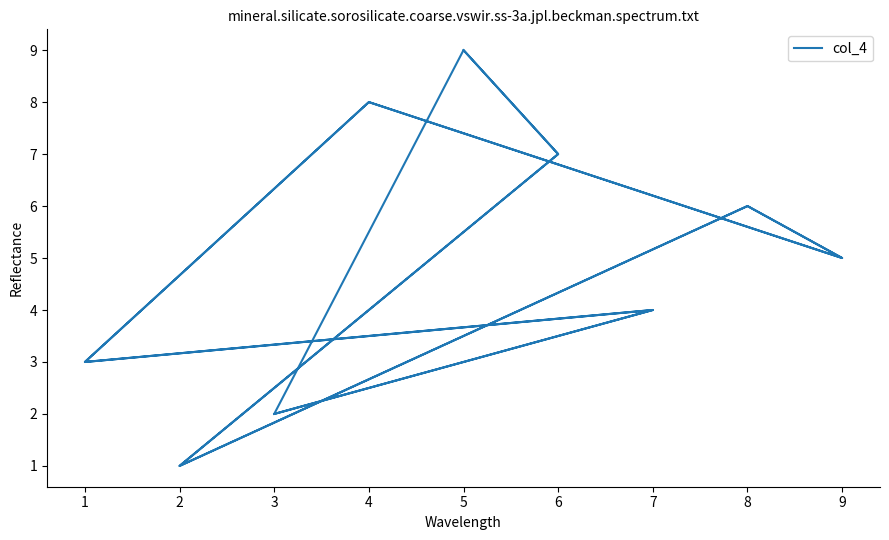

Where does the data first go above 5?

4